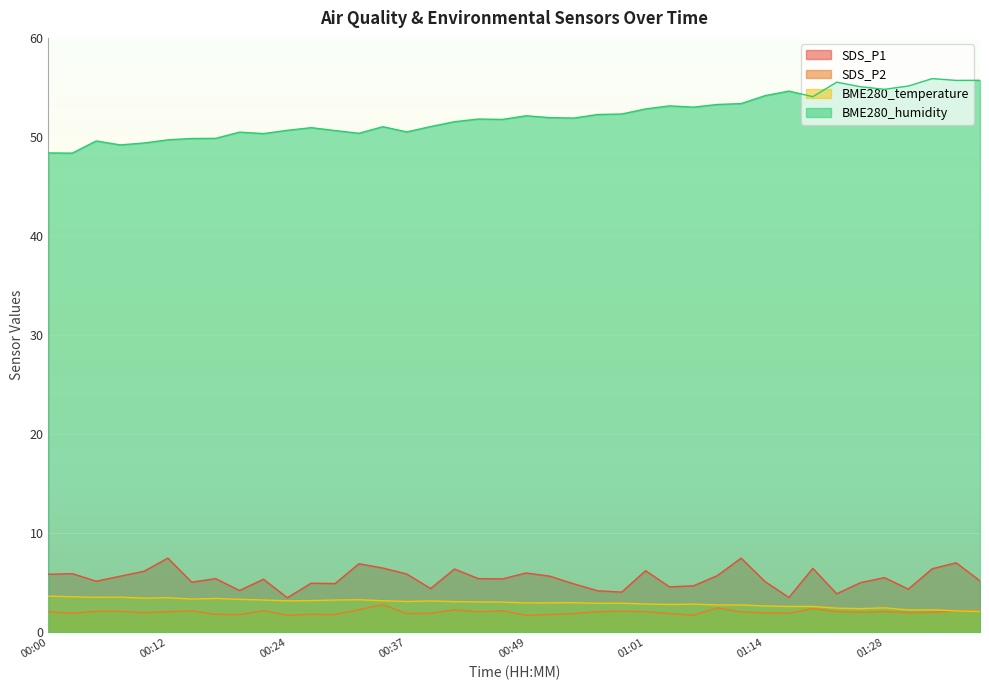

At which label does BME280_humidity first exceed 51?

00:34